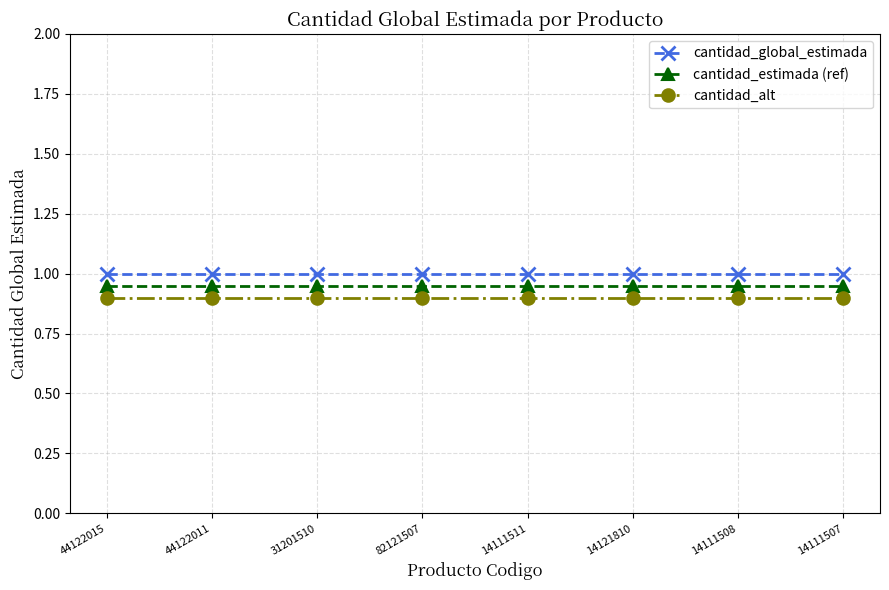

At how many categories does at least one series exceed 0?

8